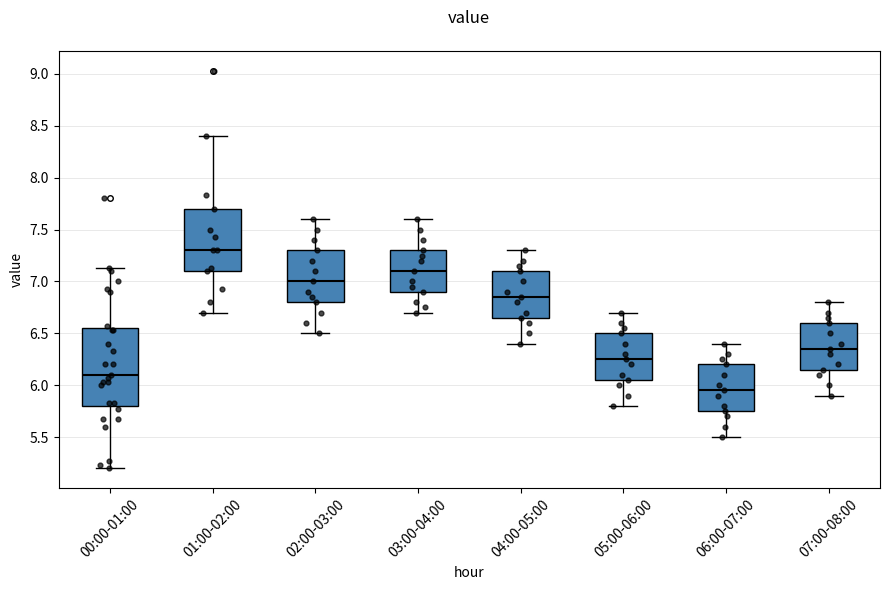

Which box's median line is the highest?

01:00-02:00